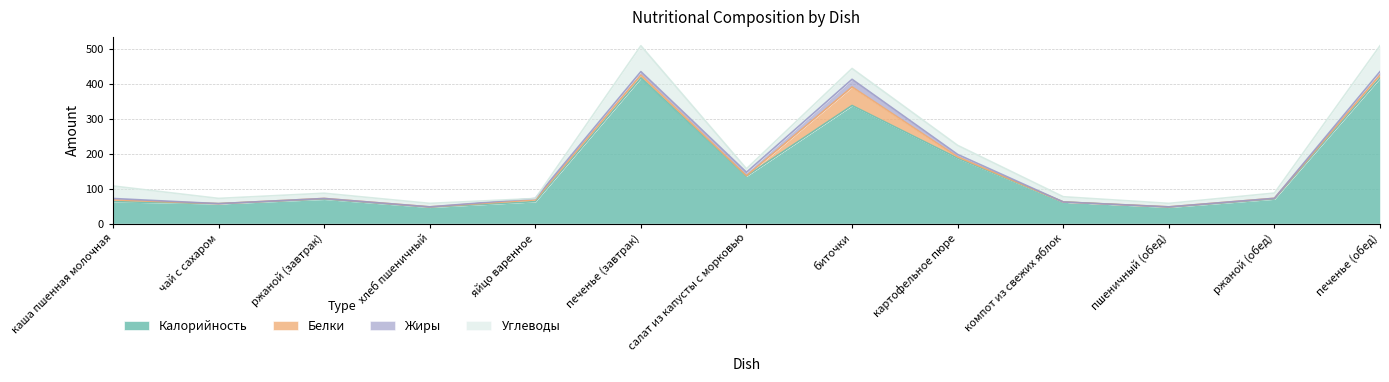

The value of Белки at ржаной (обед) is 0.8. True or false?

False